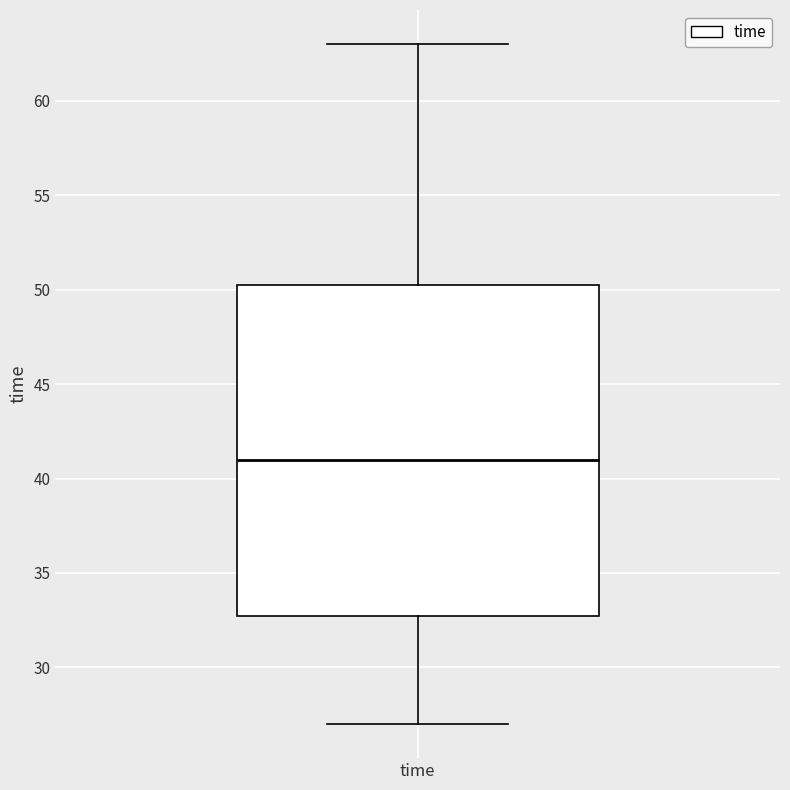

Where is the upper edge of the box for time on the y-axis? The values are not printed on the chart, so give them approximately, as read against the axis.

50.5